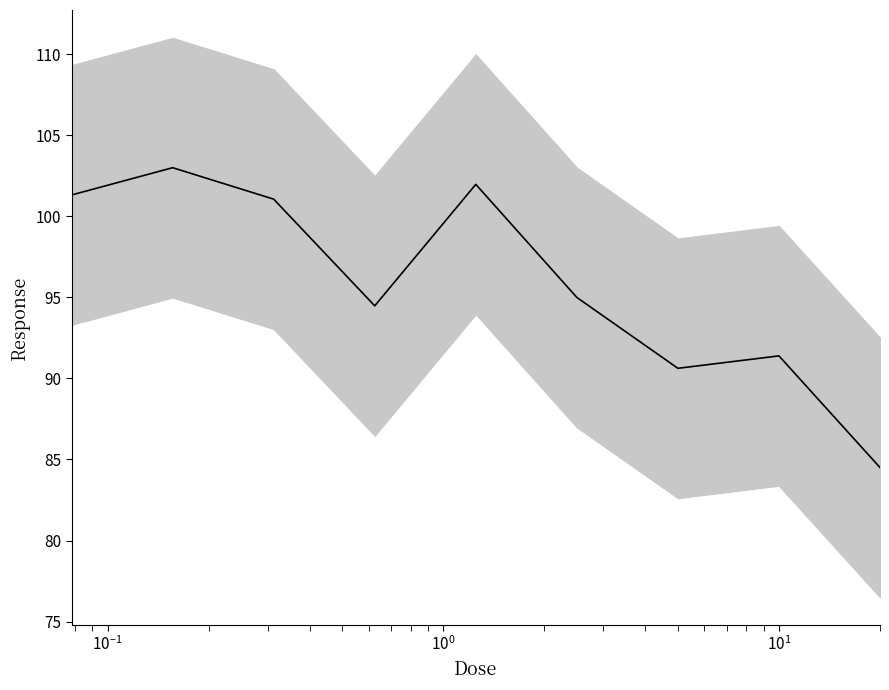

How many interior local valleys (lower than both neighbors) does the data have?

2